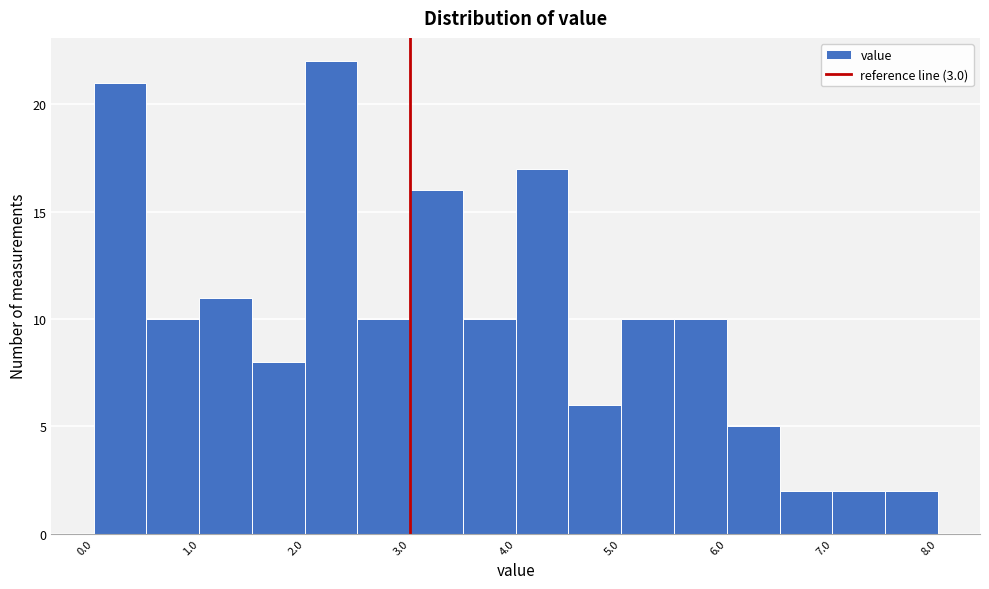

Reading left to right, transcribe this chart: for each bar, give the range it covers on the x-axis and its height. The values are not printed on the chart, so give them approximately, as read against the axis.

0.0 to 0.5: 21
0.5 to 1.0: 10
1.0 to 1.5: 11
1.5 to 2.0: 8
2.0 to 2.5: 22
2.5 to 3.0: 10
3.0 to 3.5: 16
3.5 to 4.0: 10
4.0 to 4.5: 17
4.5 to 5.0: 6
5.0 to 5.5: 10
5.5 to 6.0: 10
6.0 to 6.5: 5
6.5 to 7.0: 2
7.0 to 7.5: 2
7.5 to 8.0: 2